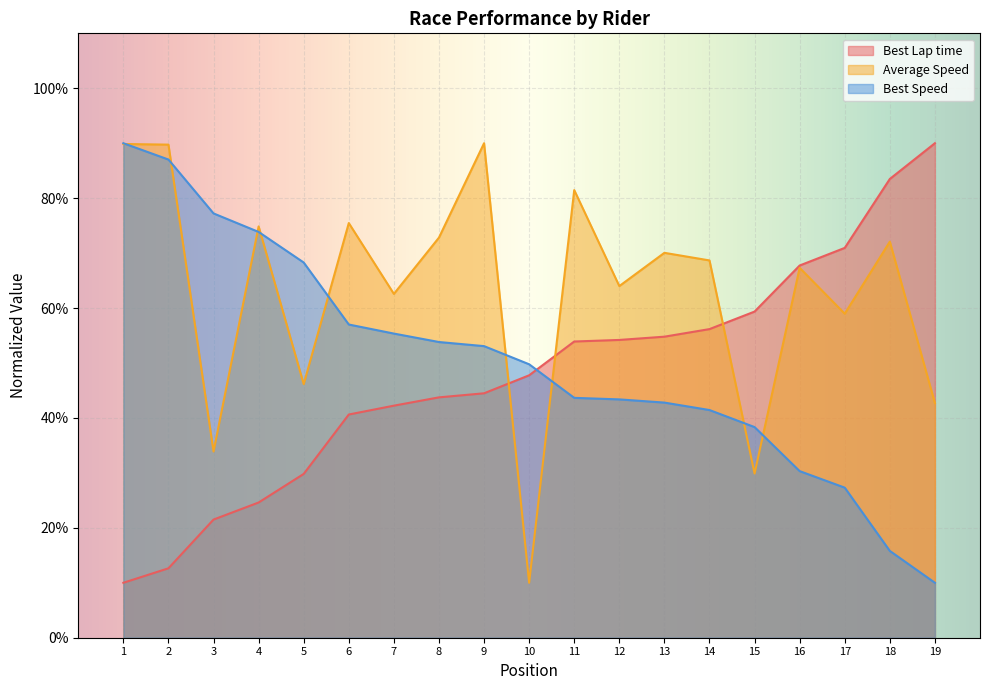

How many intersections are there between Best Lap time and Average Speed?

3